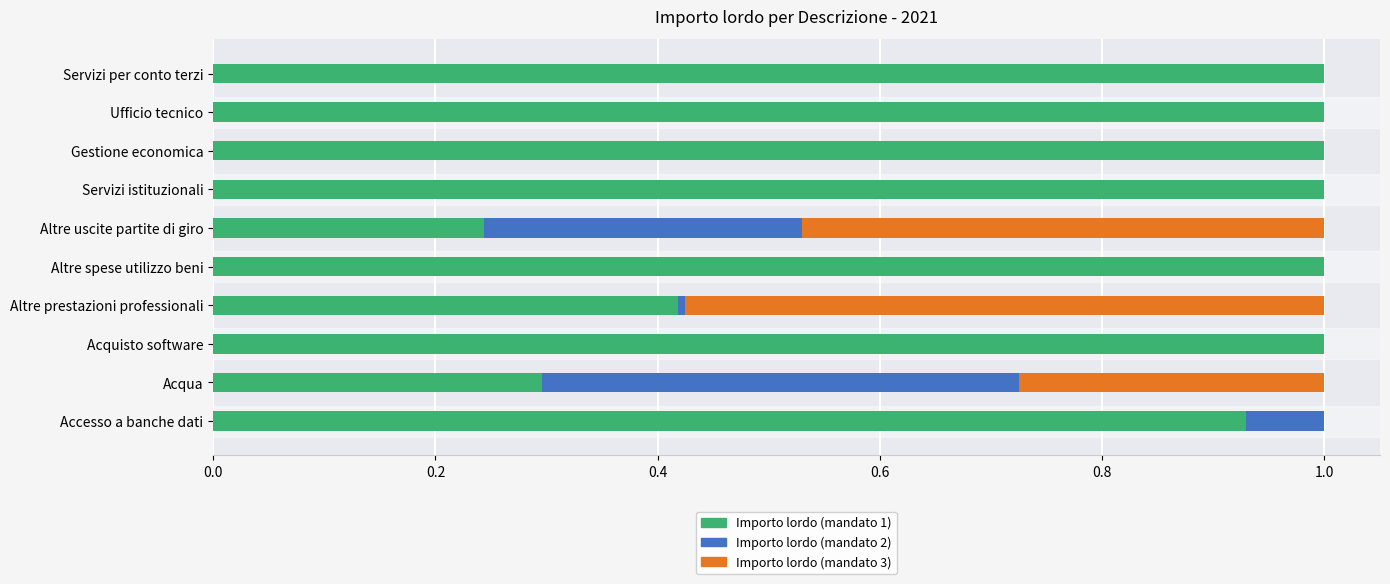

True or false: Importo lordo (mandato 1) has a value of 1.0 at Servizi istituzionali.

True